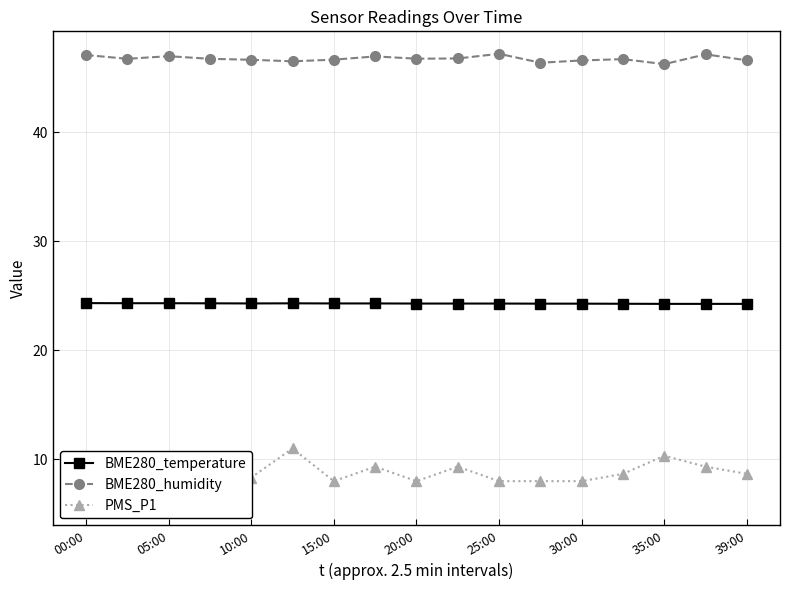

The value of BME280_humidity at 10:00 is 46.7. True or false?

True